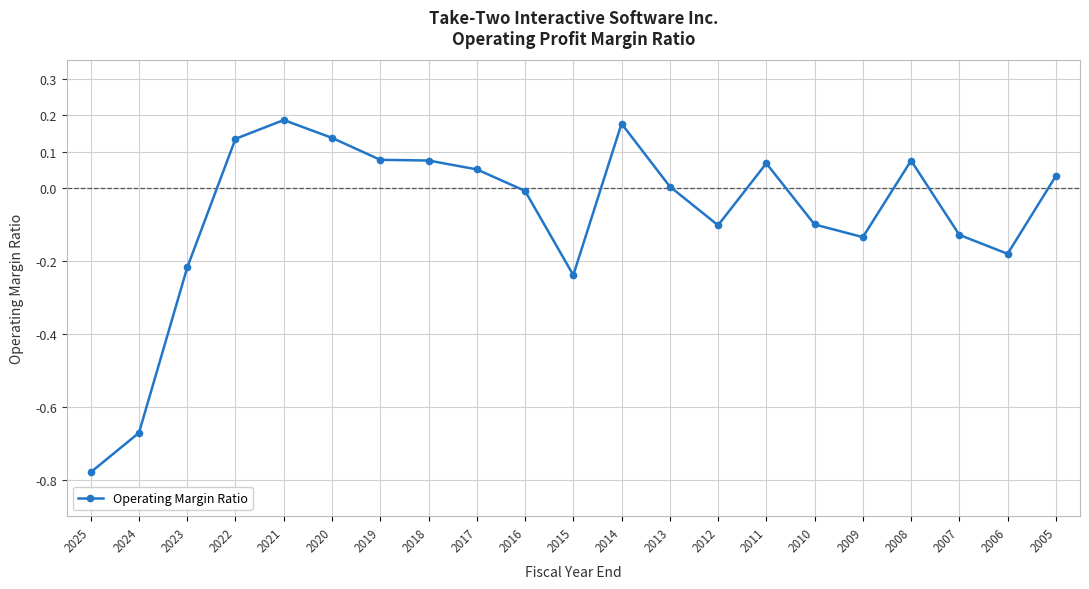

What is the difference between the maximum and second lowest values?

0.9